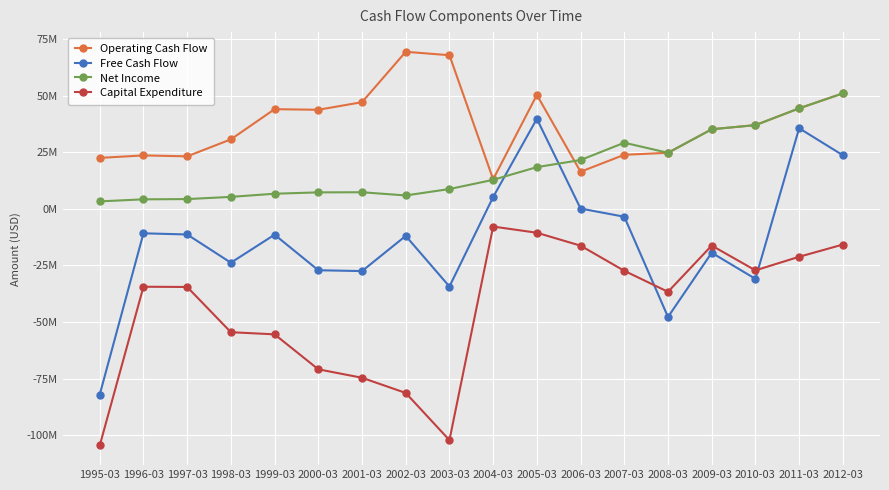

What are all the series names shown in the legend?

Operating Cash Flow, Free Cash Flow, Net Income, Capital Expenditure